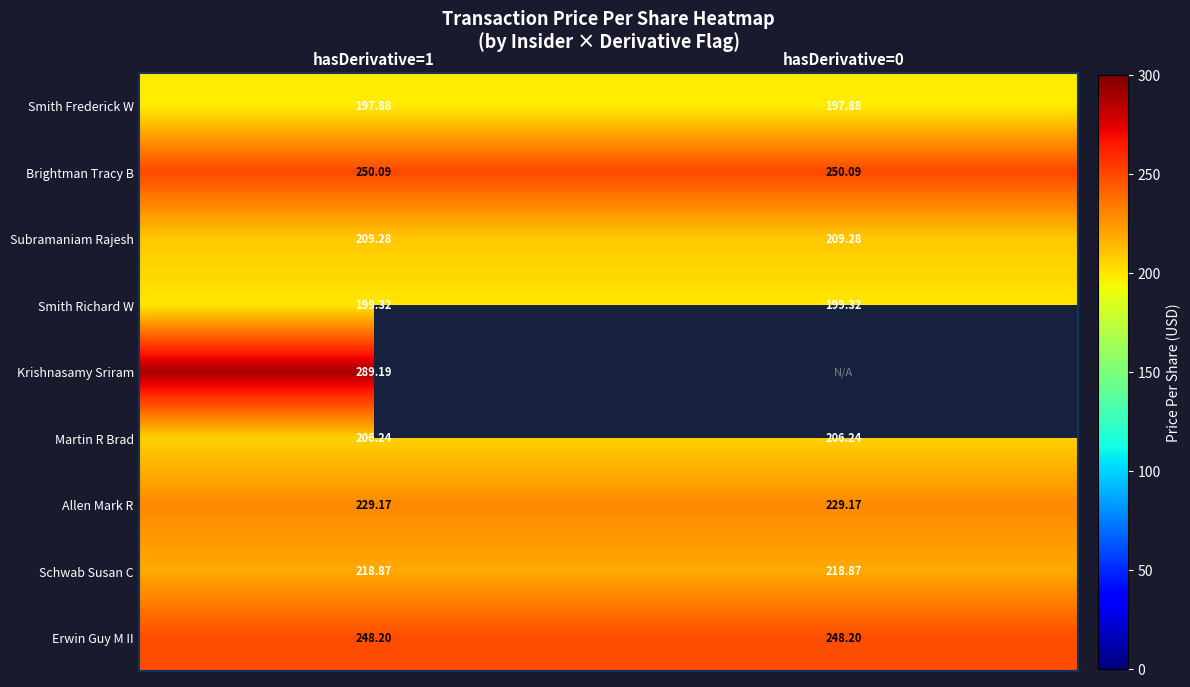

How many categories are shown in the chart?

2